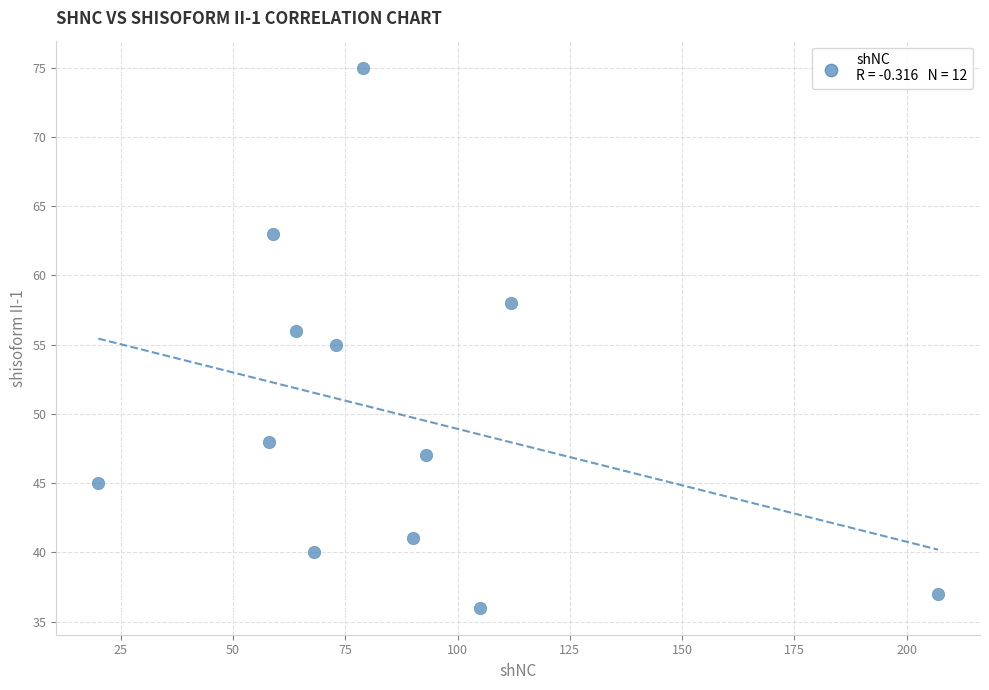

What is the average Y value?

50